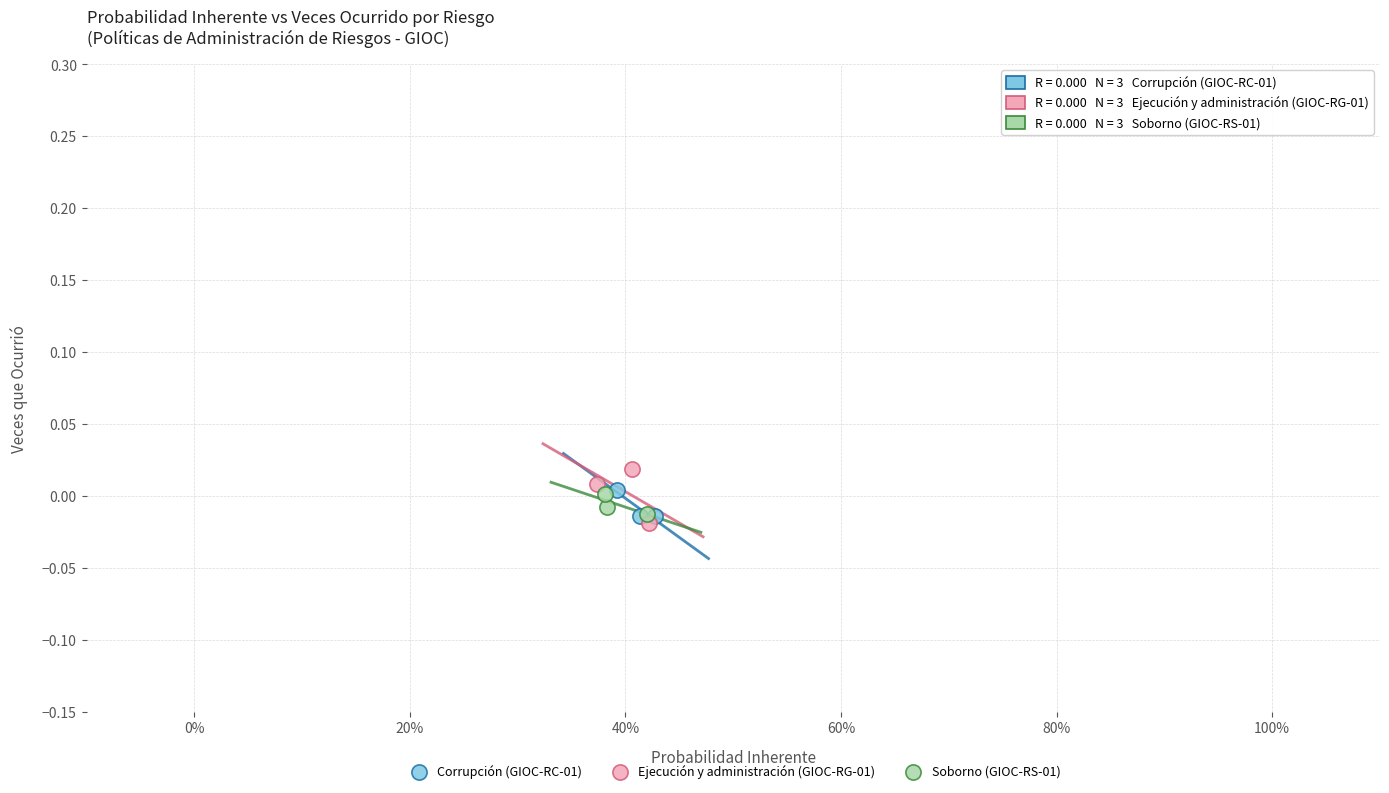

What are all the series names shown in the legend?

Corrupción (GIOC-RC-01), Ejecución y administración (GIOC-RG-01), Soborno (GIOC-RS-01)